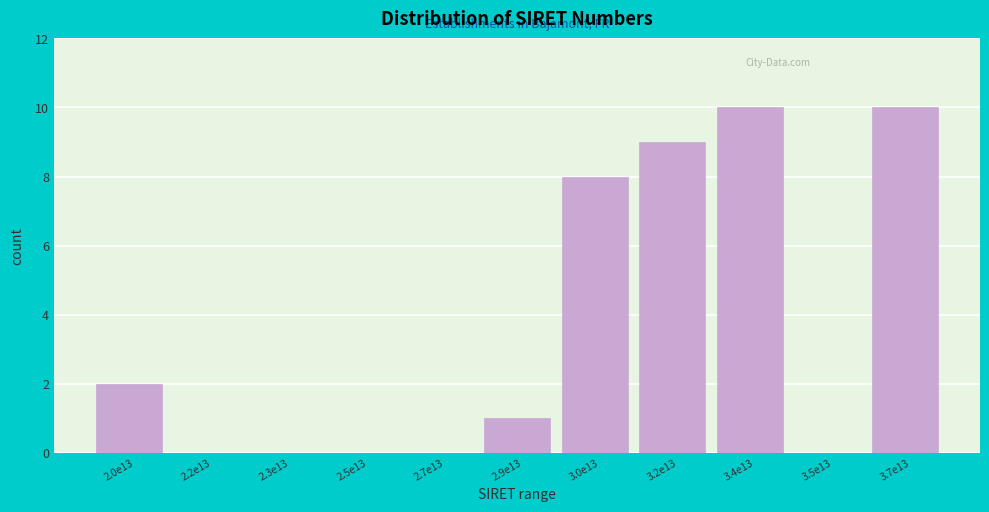

Reading left to right, what are all the values shown in this chart?

2.0e13=2	2.2e13=0	2.3e13=0	2.5e13=0	2.7e13=0	2.9e13=1	3.0e13=8	3.2e13=9	3.4e13=10	3.5e13=0	3.7e13=10